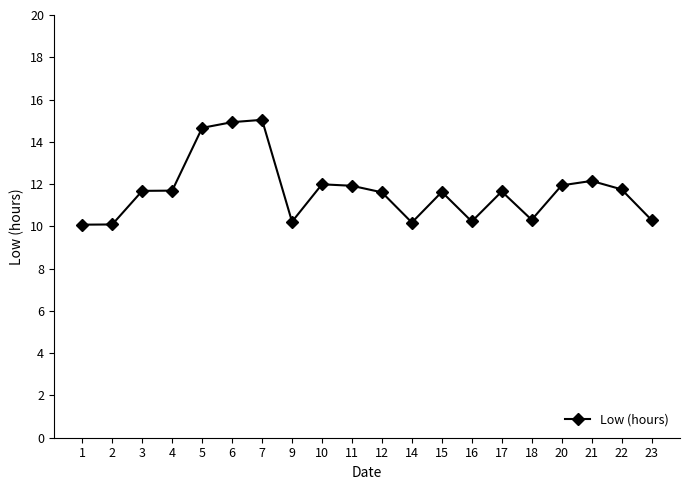

What is the maximum value shown in the chart?

15.0